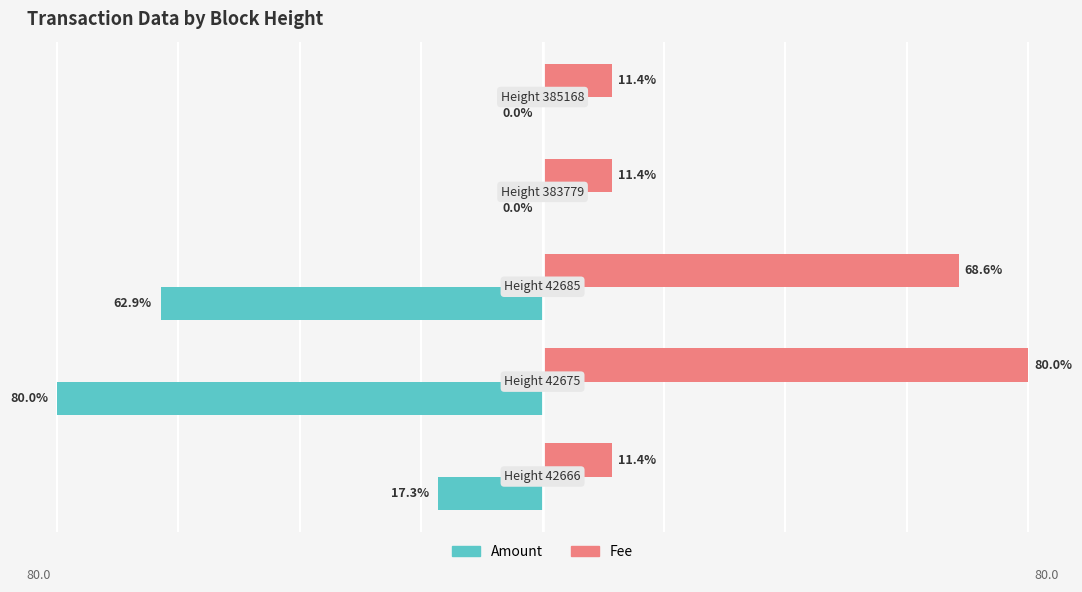

Which series has the largest total across all categories?

Fee